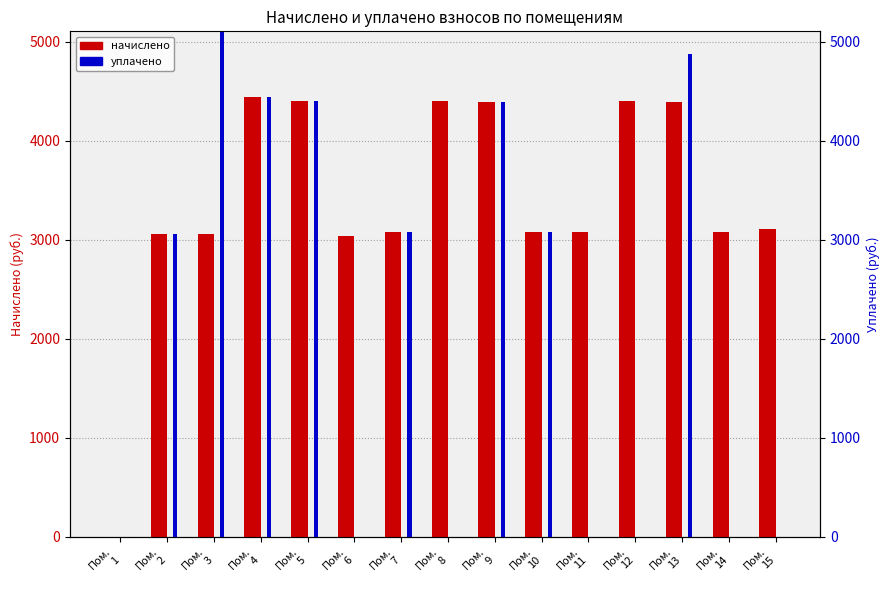

What value does the начислено series have at Пом.
9?

4387.6